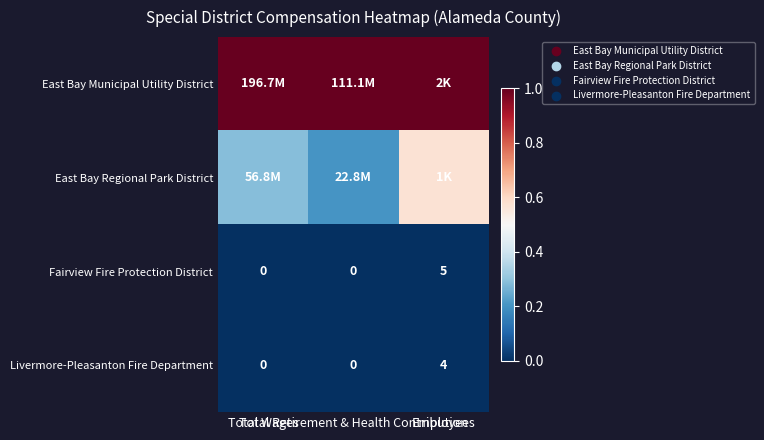

How many series are shown in this chart?

4